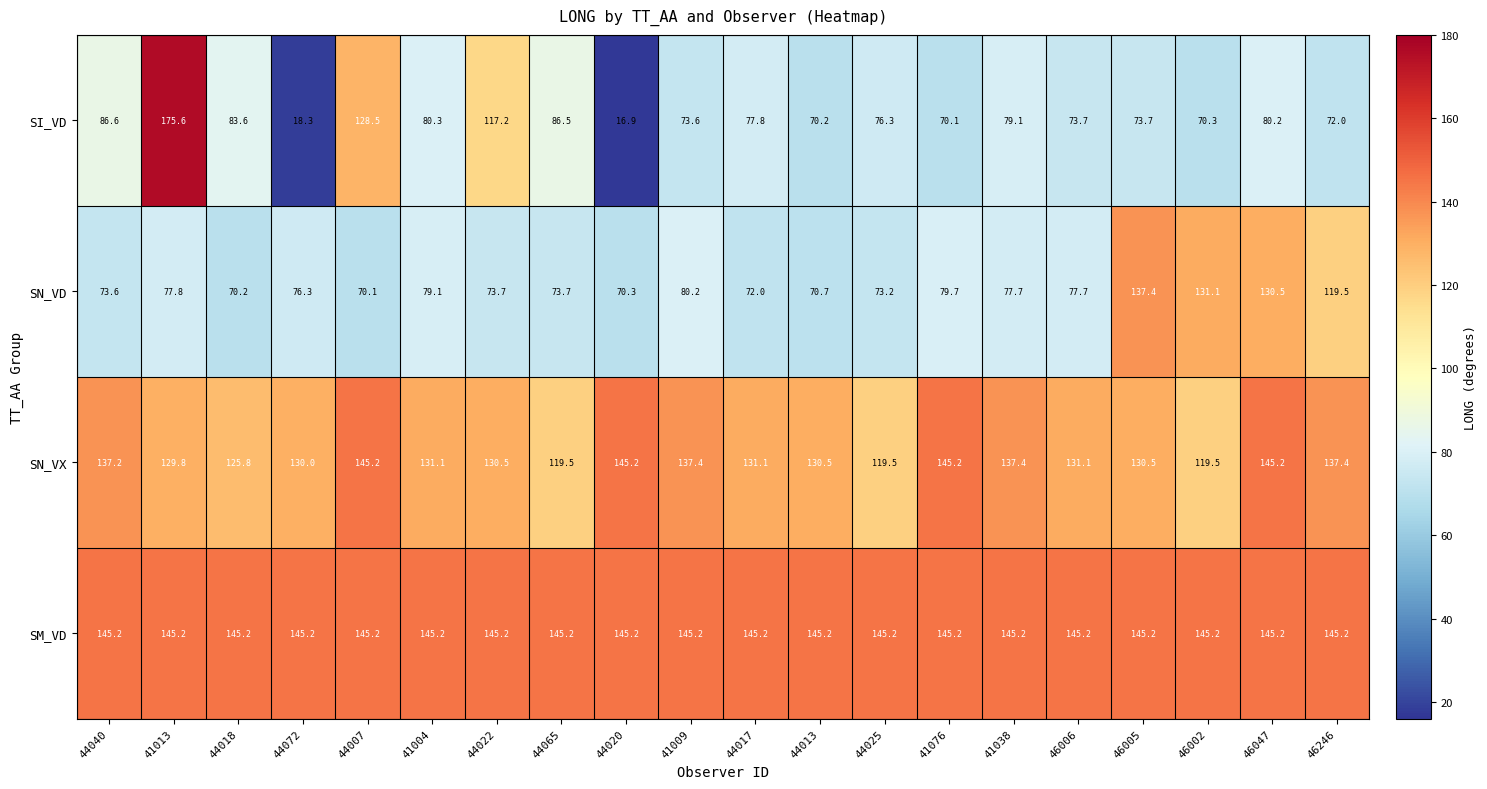

At 46246, list the series in order from largest to smallest.

SM_VD, SN_VX, SN_VD, SI_VD